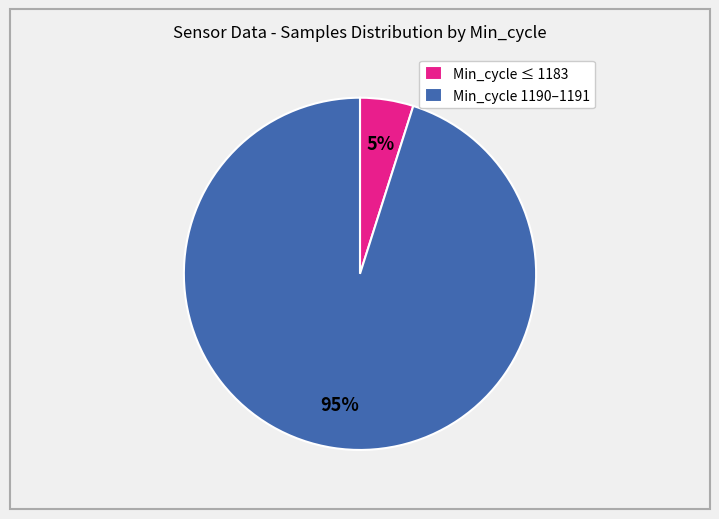

Combined, do Min_cycle 1190–1191 and Min_cycle ≤ 1183 account for over 50%?

Yes